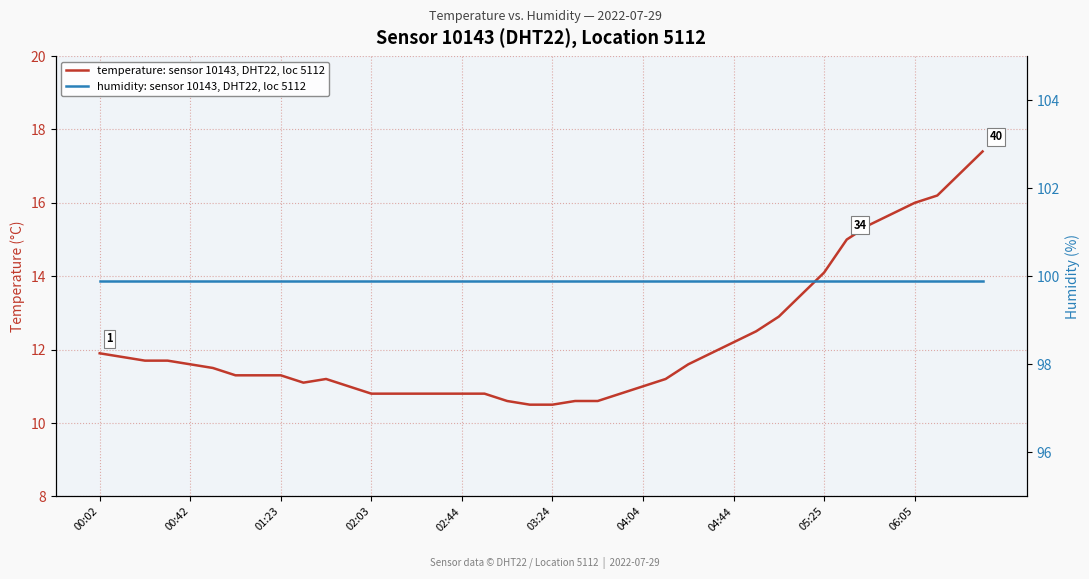

Is the value of temperature: sensor 10143, DHT22, loc 5112 at 14 greater than the value of humidity: sensor 10143, DHT22, loc 5112 at 16?

No